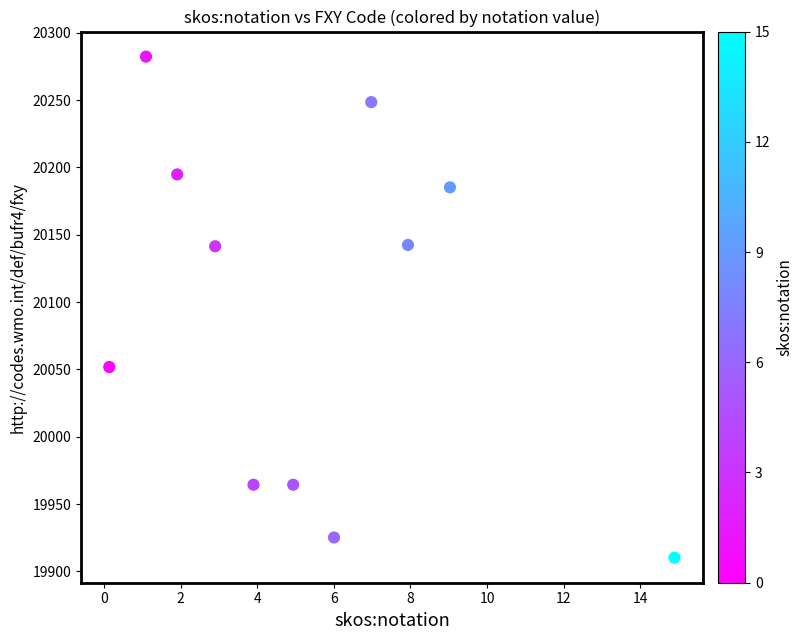

What is the average Y value?

20091.9